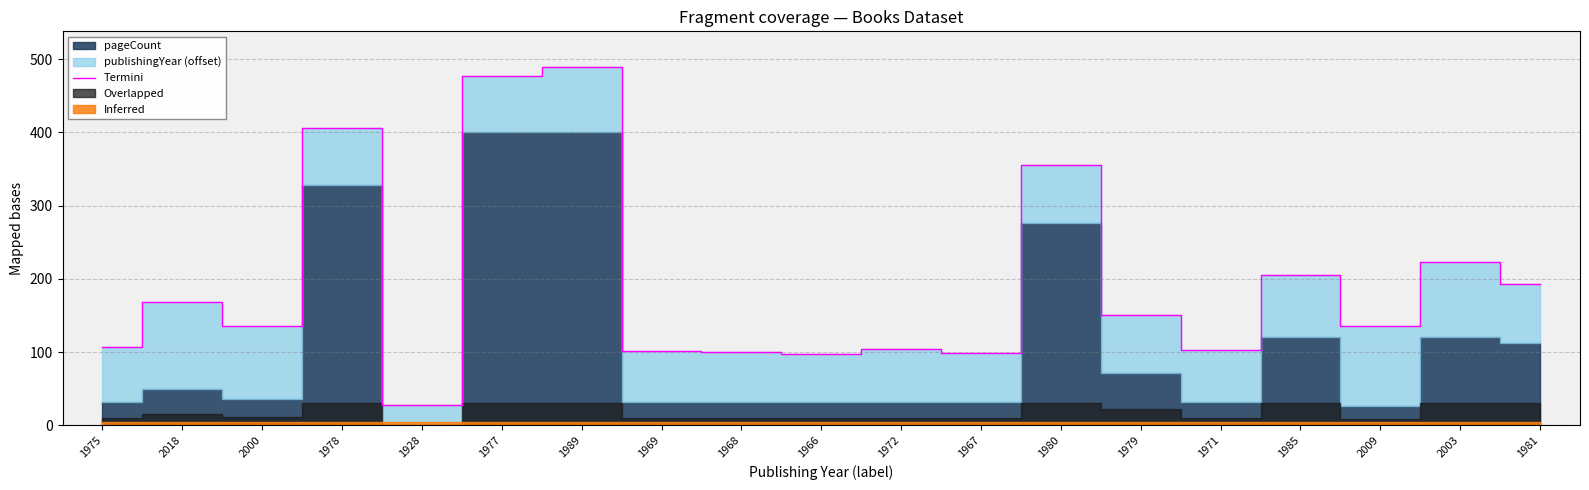

What is the difference between the values at 1975 and 1971?

4